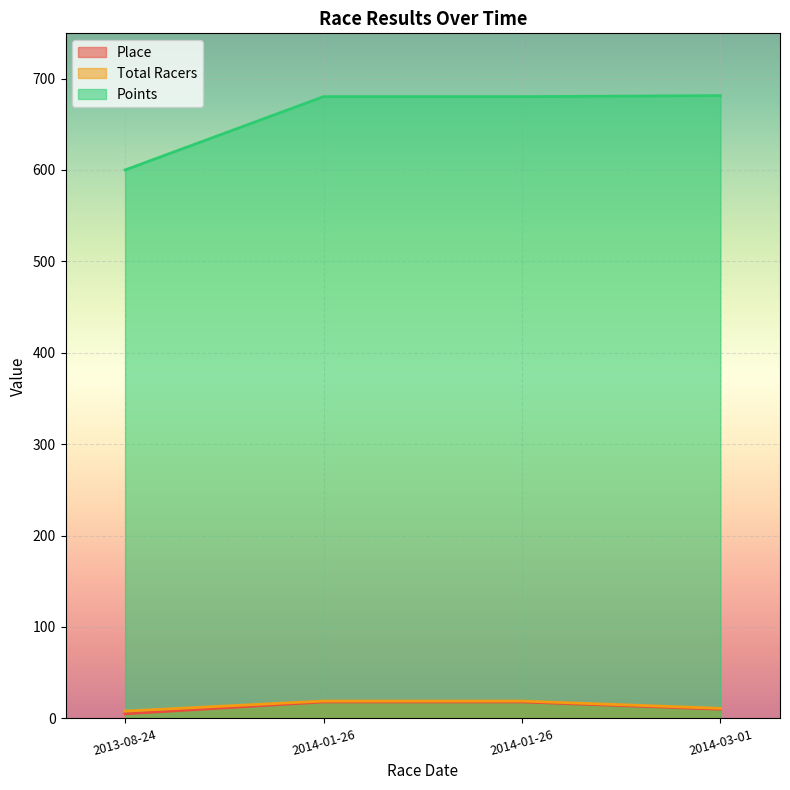

Reading left to right, extract all data points from this chart.

Place: 5.0	18.0	18.0	10.0
Total Racers: 8.0	19.0	19.0	11.0
Points: 600.0	680.2	680.2	681.3